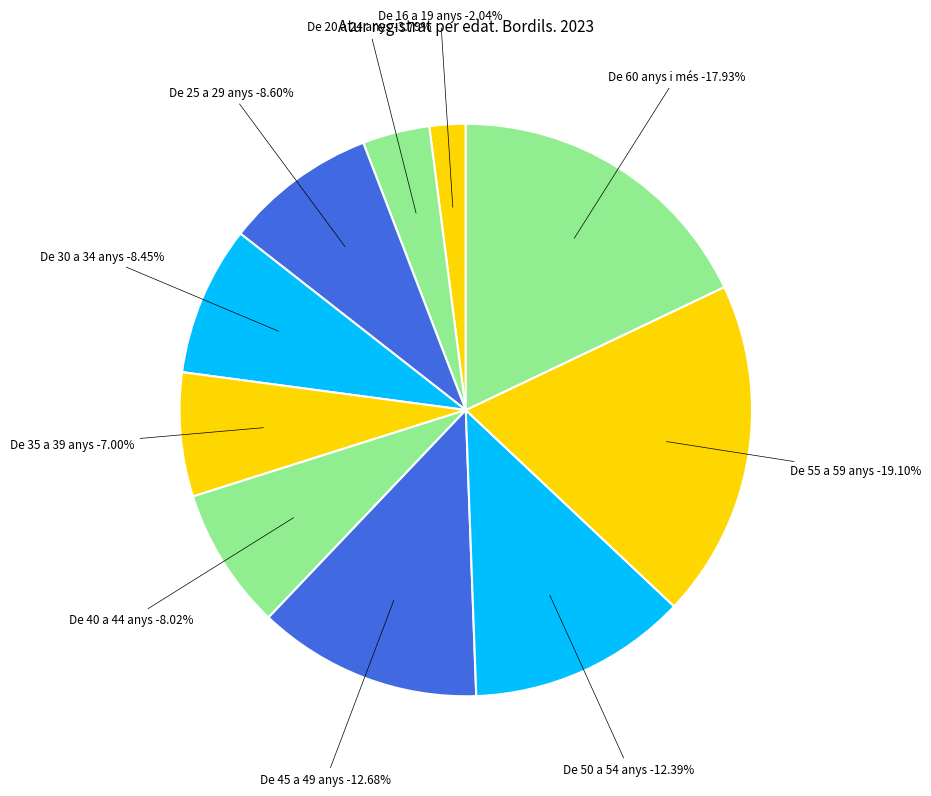

What percentage is the De 45 a 49 anys slice, to the nearest percent?

13%